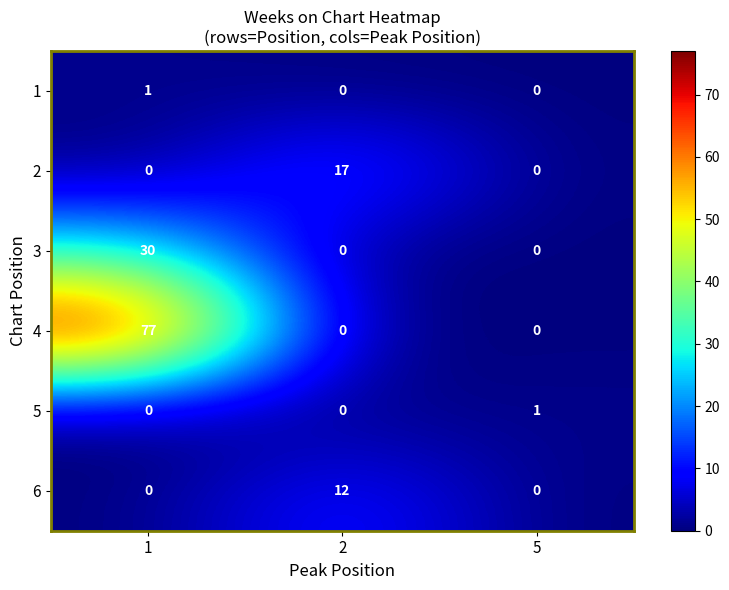

At which category is the sum across all series the highest?

1